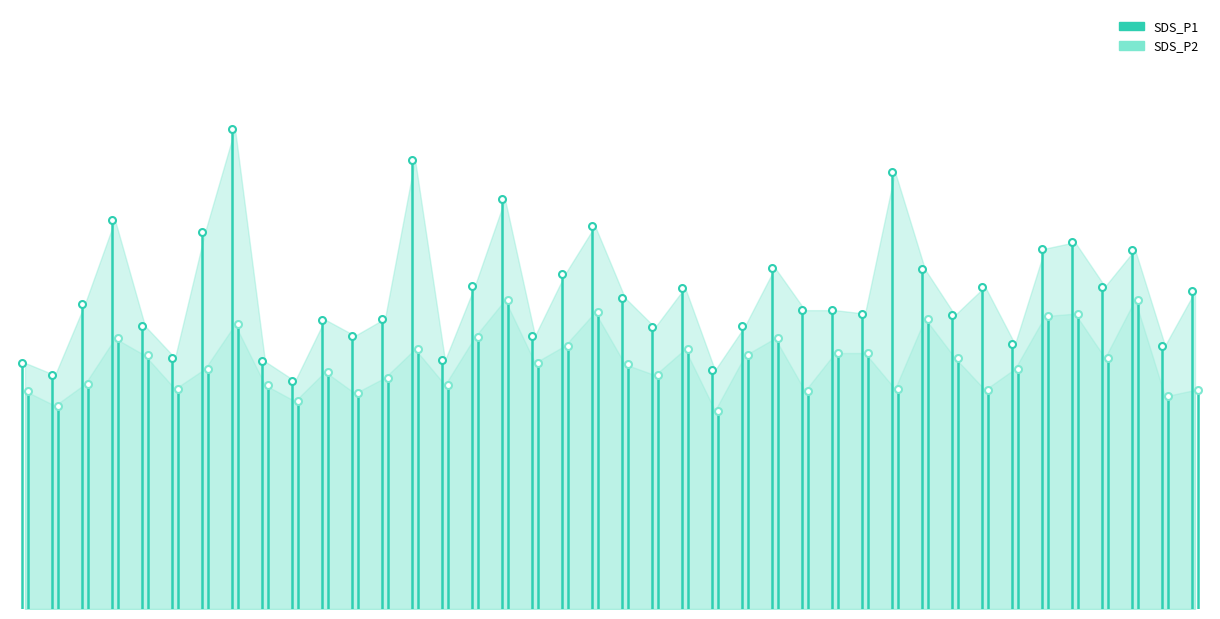

Rank the series by their average value, from lowest to highest.

SDS_P2, SDS_P1